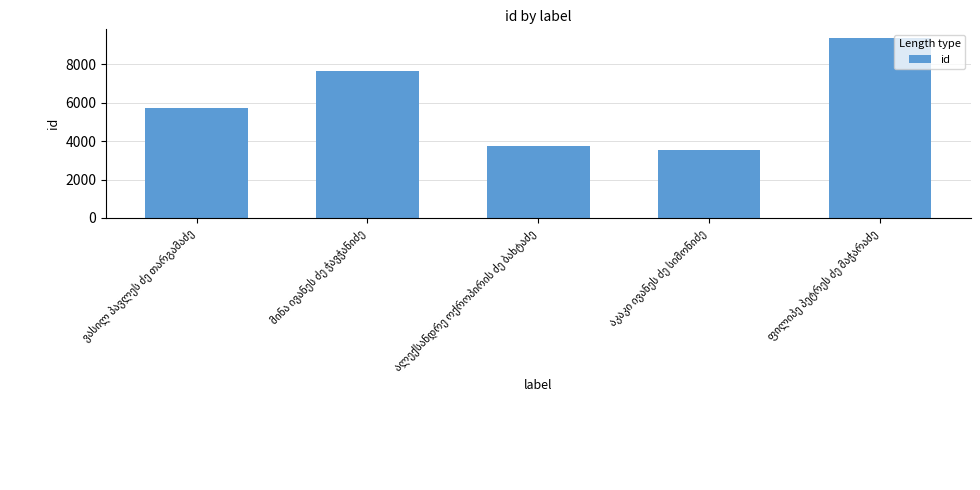

What is the average value?

6002